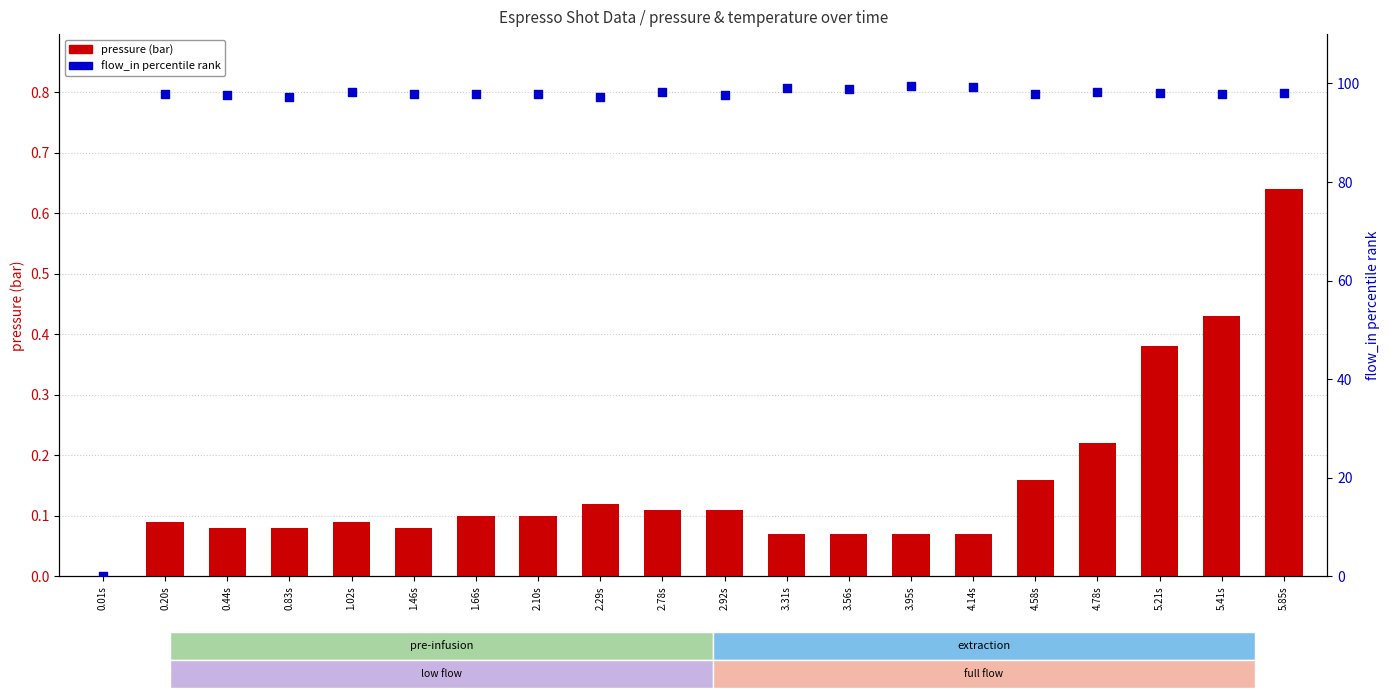

Is the value of flow_in (% rank) at 1.46s greater than the value of pressure at 5.21s?

Yes